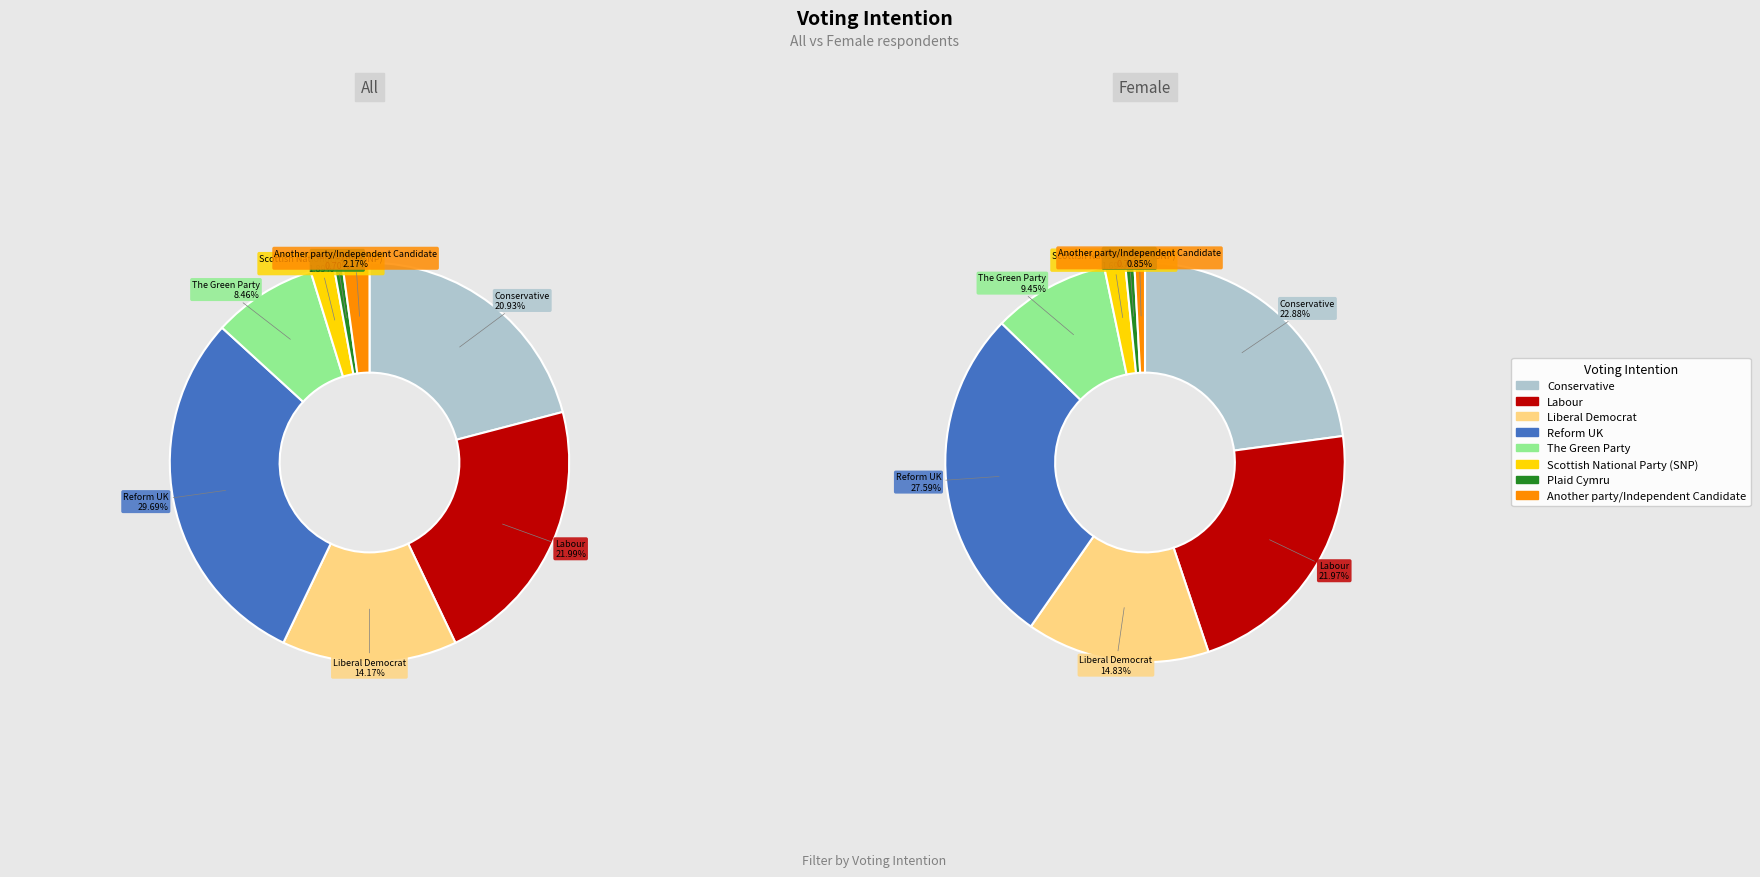

What percentage is the Plaid Cymru slice, to the nearest percent?

1%